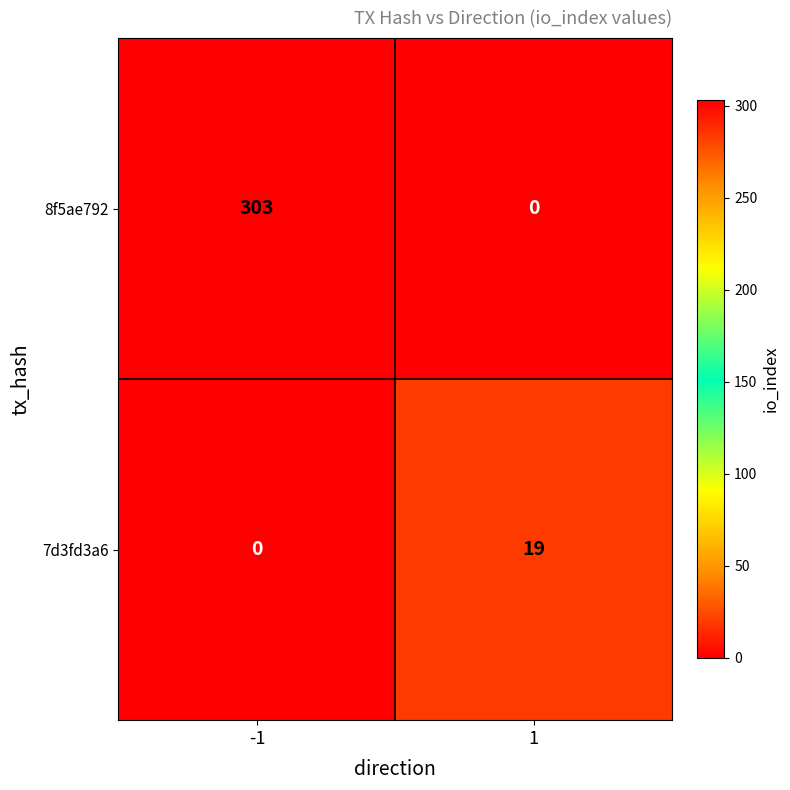

At which category is the sum across all series the highest?

-1